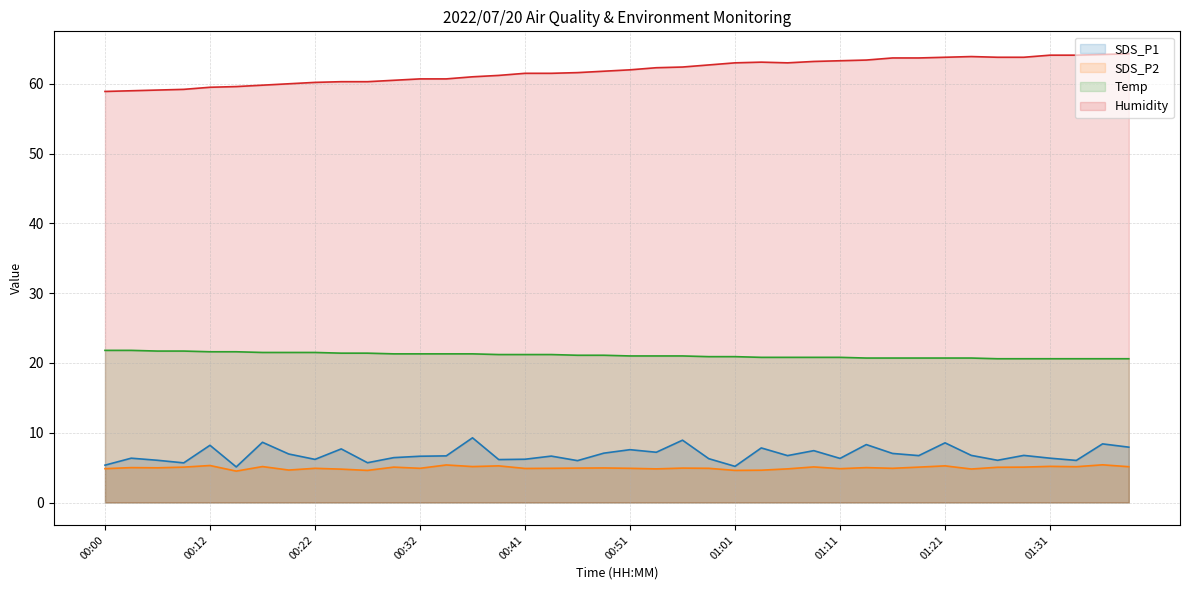

Which series has the largest range (max minus min)?

Humidity